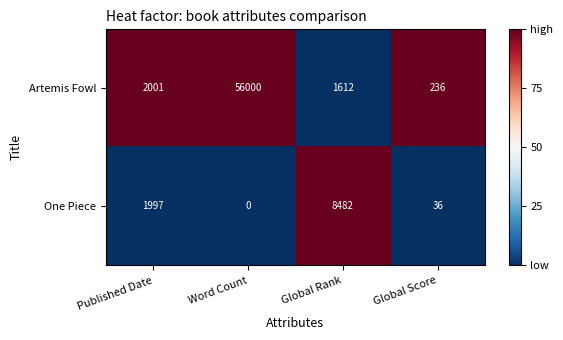

At which category is the sum across all series the highest?

Word Count